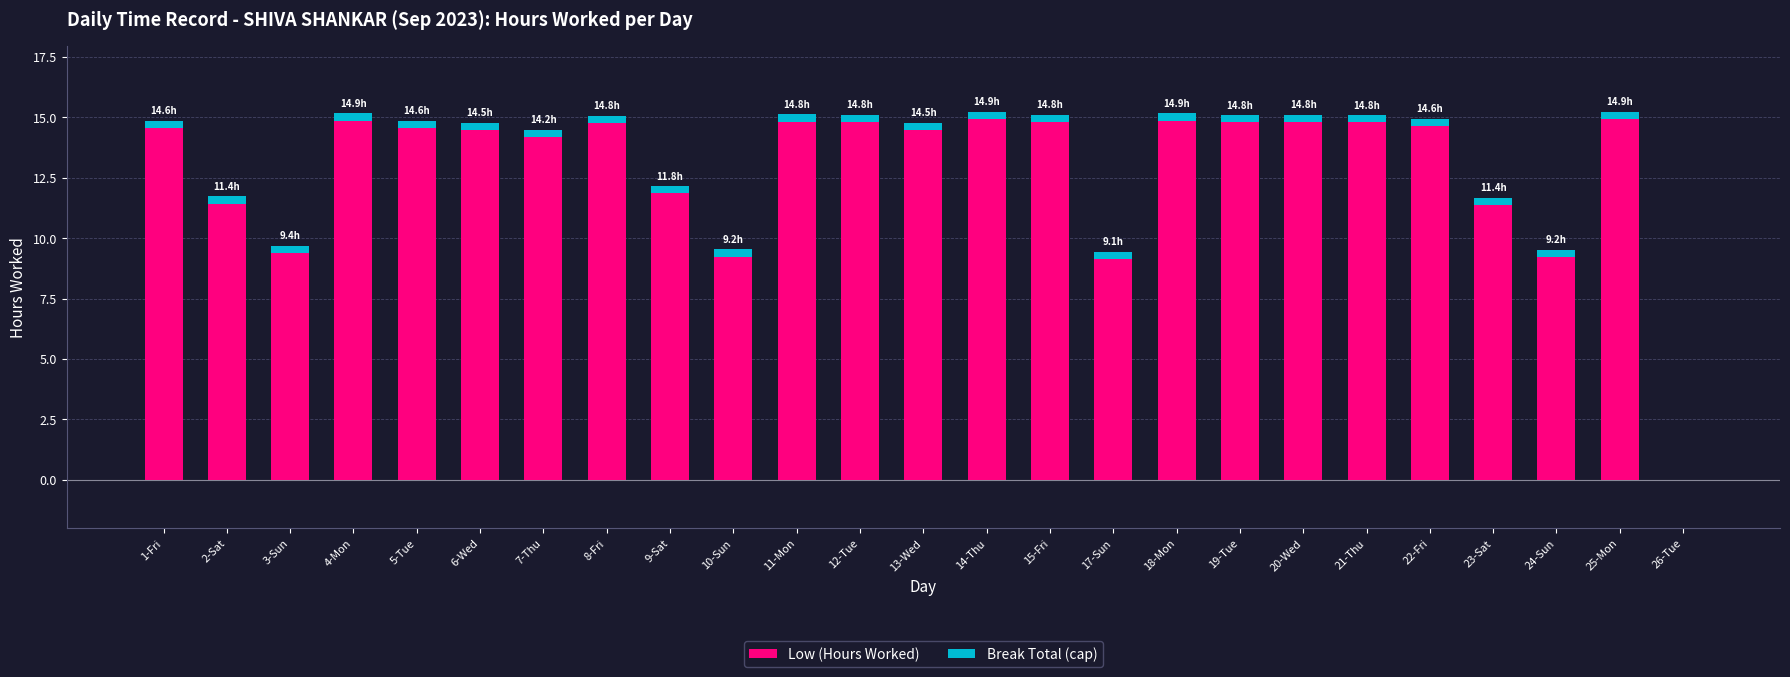

What is the sum of all Low (Hours Worked) values?

321.7